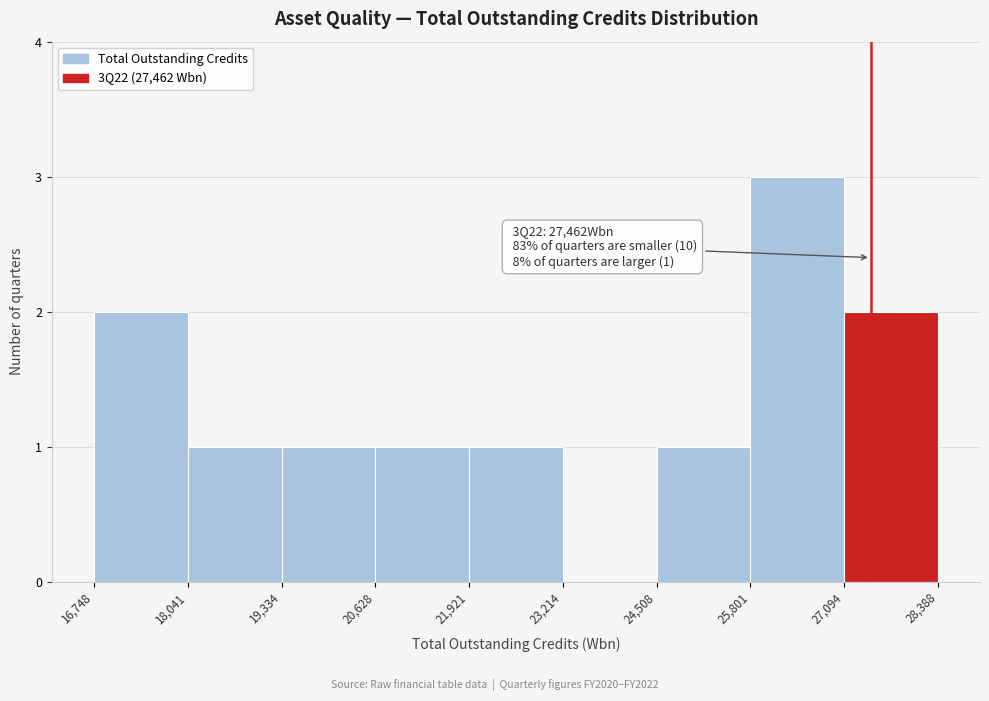

Over which range of the x-axis is the bar tallest?

25,801 to 27,094